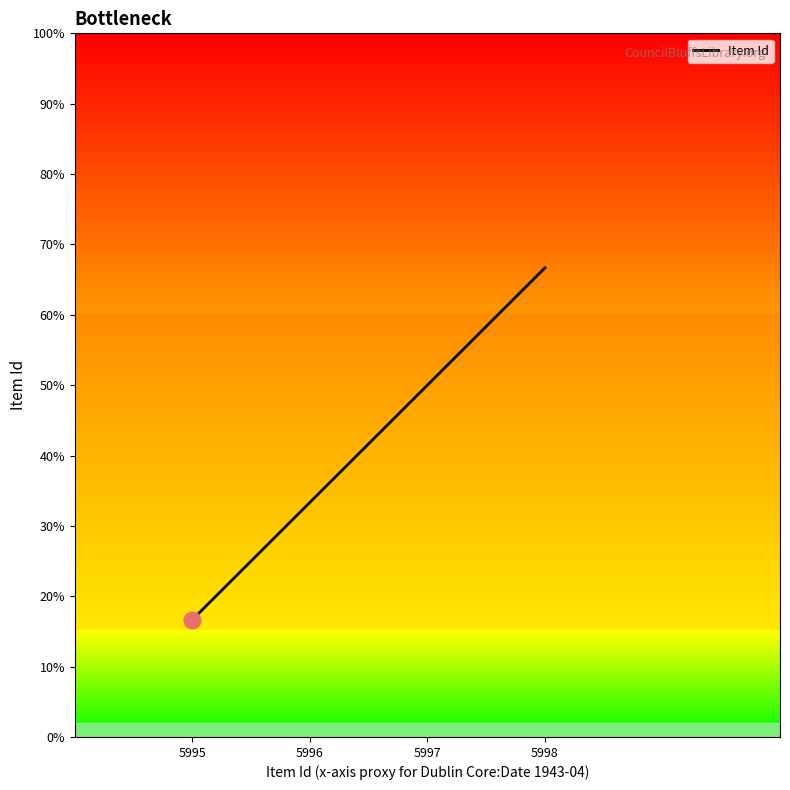

Reading left to right, transcribe all the data shown in this chart.

5995=16.7	5996=33.3	5997=50.0	5998=66.7